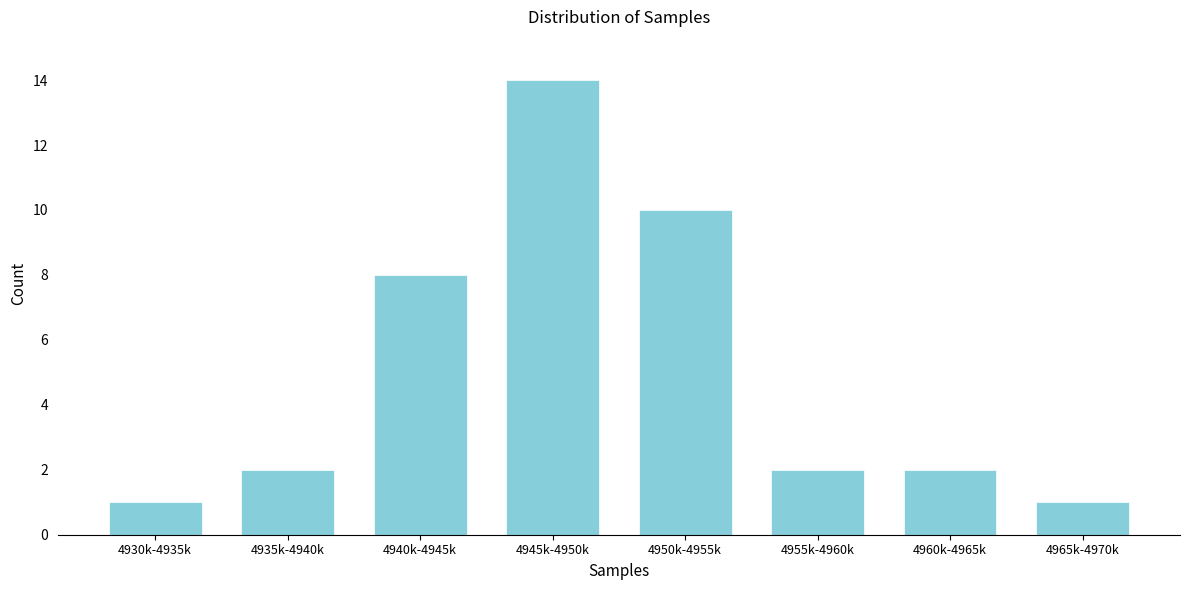

Reading left to right, list all the values displayed in this chart.

1	2	8	14	10	2	2	1